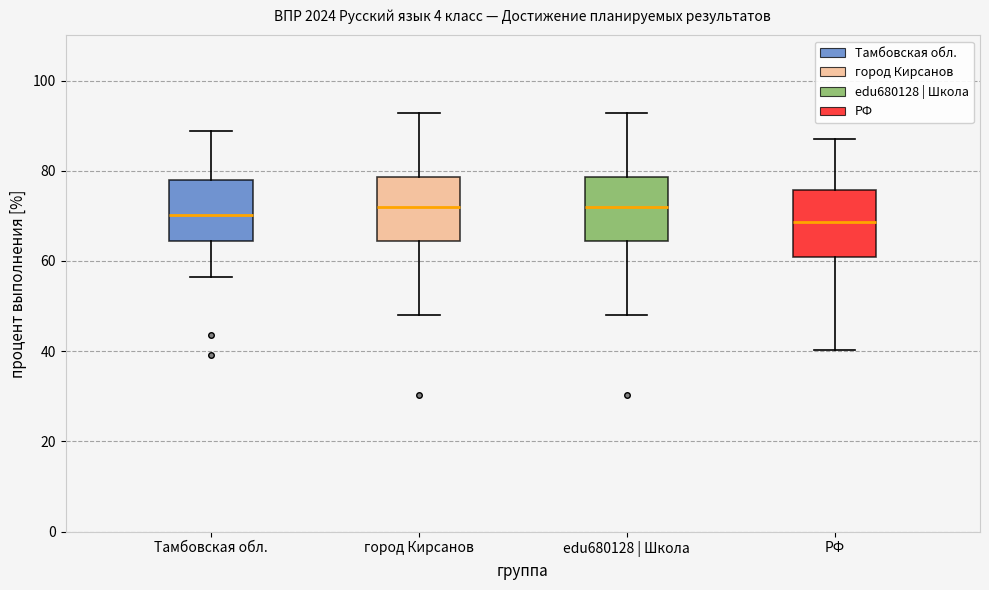

Reading left to right, transcribe this box plot: for each box, give where its median line is, the range the box spans, and where its two whiskers end, as read against the y-axis. The values are not printed on the chart, so give them approximately, as read against the axis.

Тамбовская обл.: median 70, box 64 to 78, whiskers 56 to 88
город Кирсанов: median 72, box 64 to 78, whiskers 48 to 92
edu680128 | Школа: median 72, box 64 to 78, whiskers 48 to 92
РФ: median 68, box 60 to 76, whiskers 40 to 88